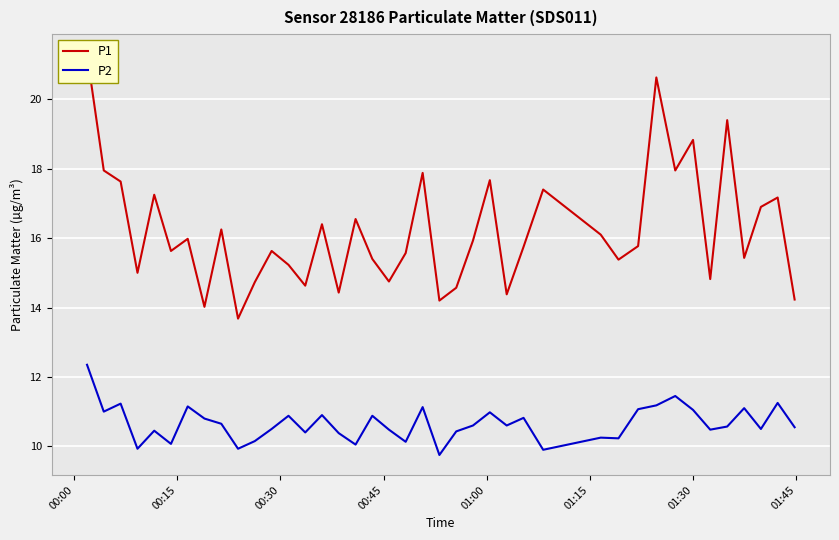

Which series has the largest range (max minus min)?

P1